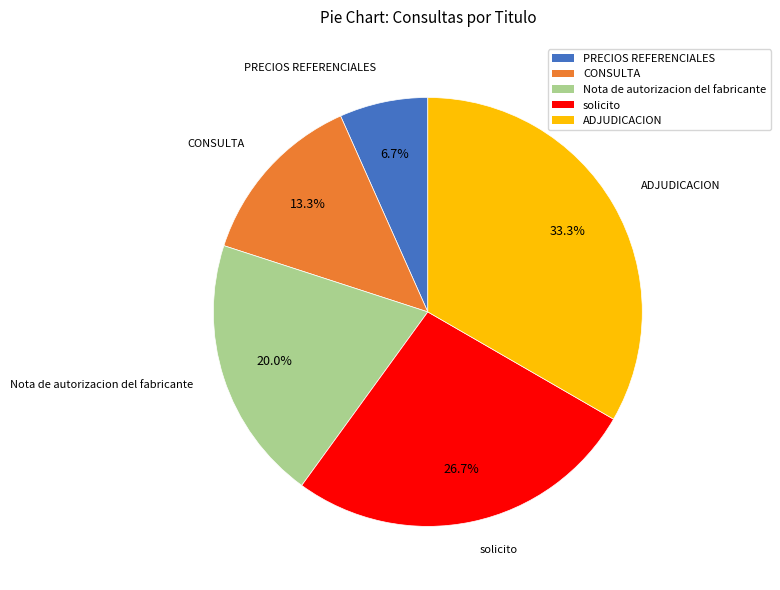

What percentage is the PRECIOS REFERENCIALES slice, to the nearest percent?

7%